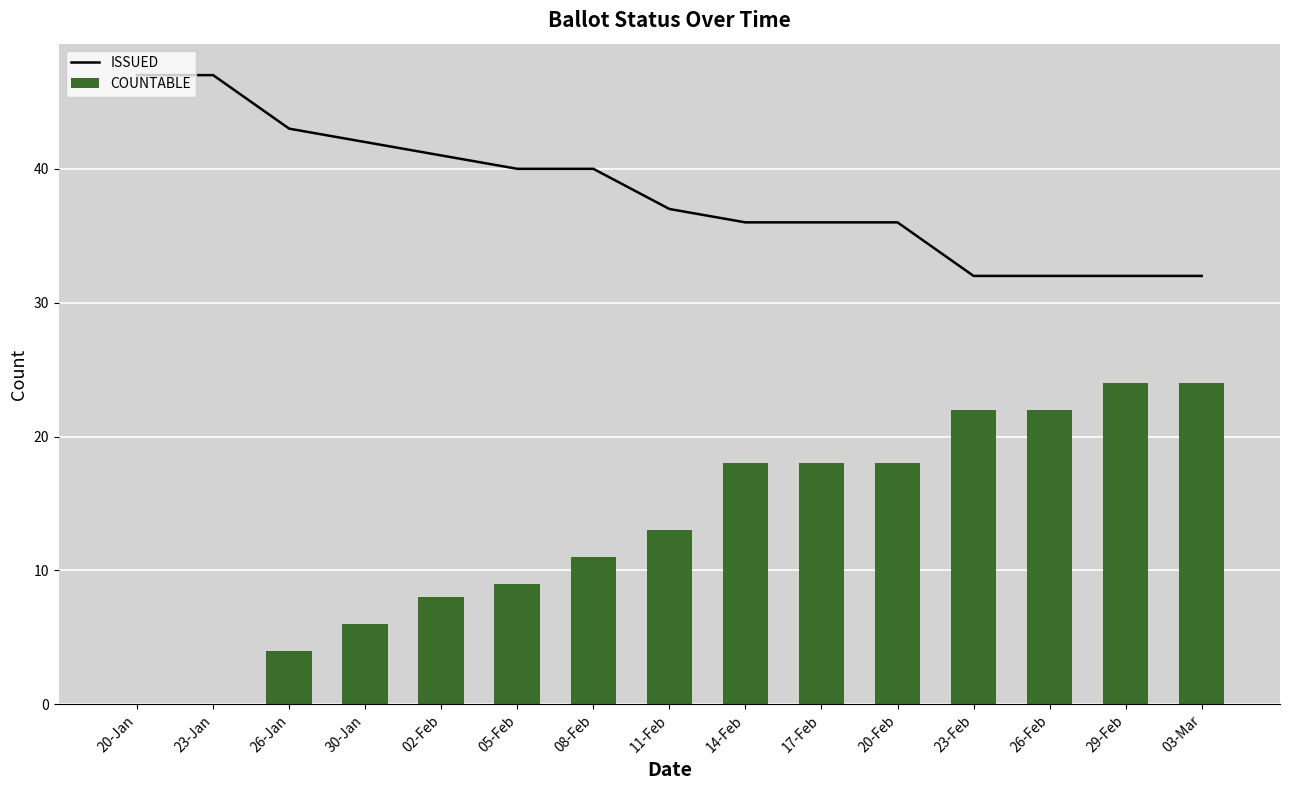

How many categories are shown in the chart?

15